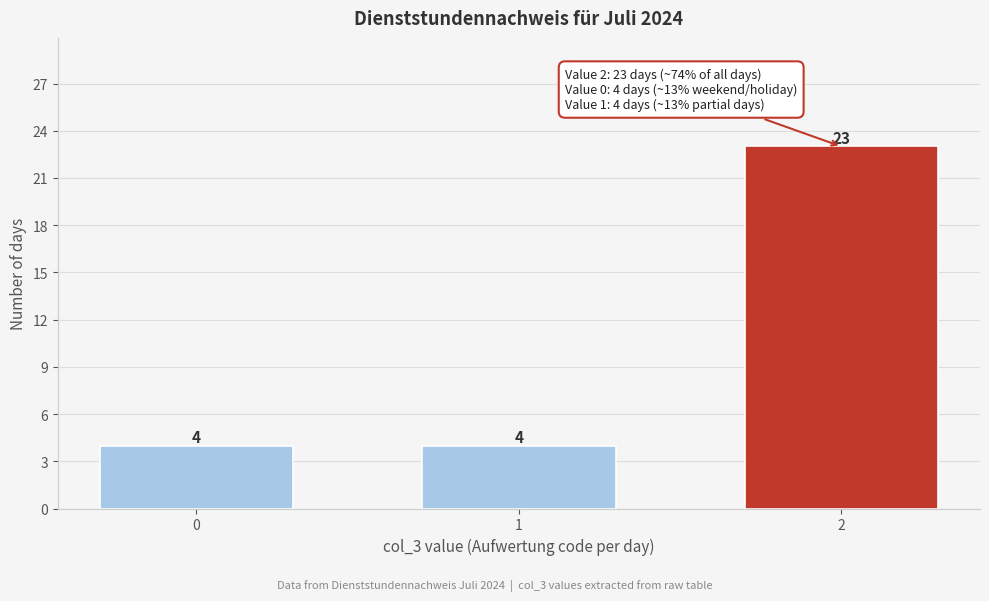

Reading left to right, list all the values displayed in this chart.

0=4	1=4	2=23